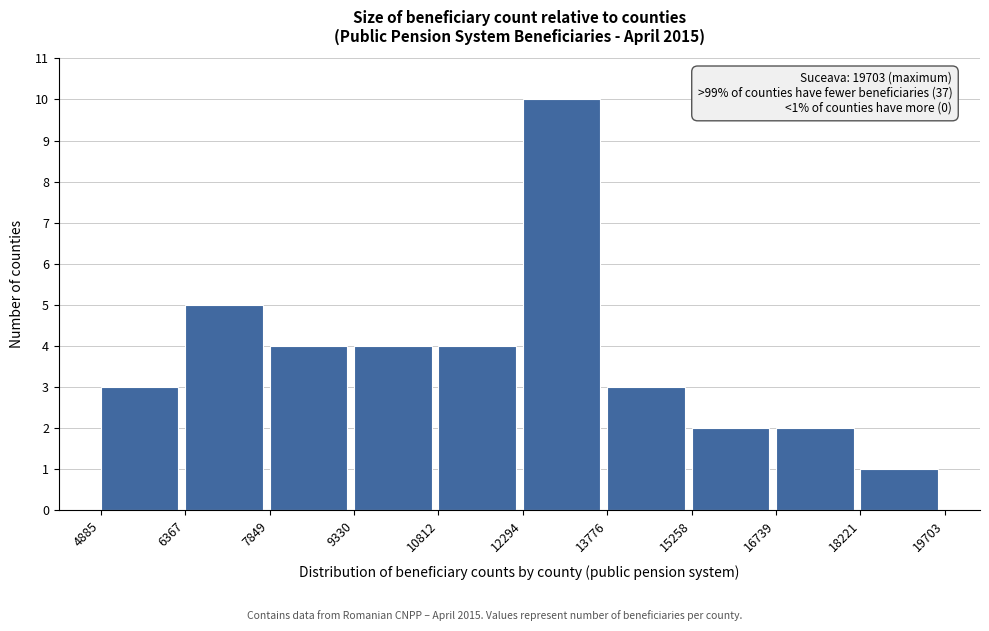

Over which range of the x-axis is the bar tallest?

12294 to 13776